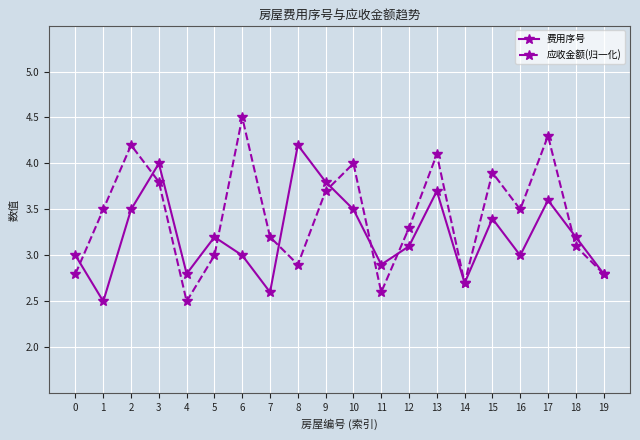

What is the value of the 应收金额(归一化) point at the 7th from the left?

4.5